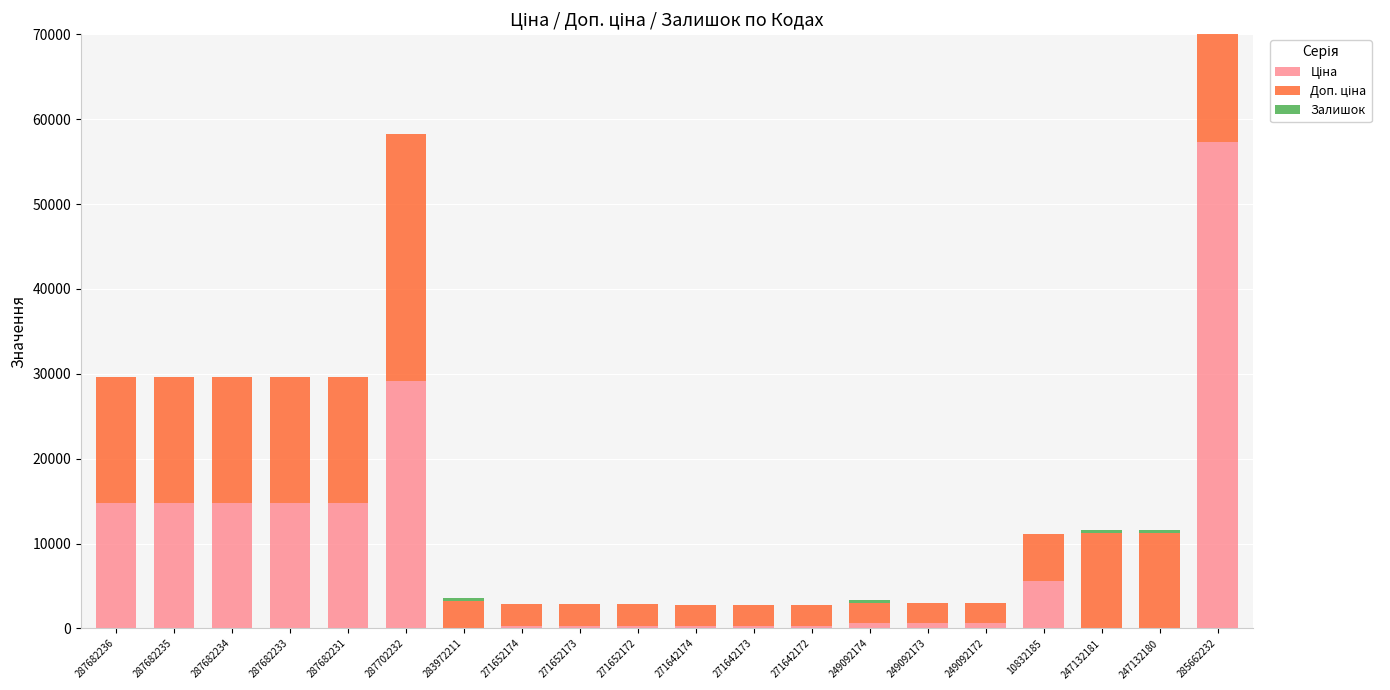

How many data points in Доп. ціна are less than 5560?

10